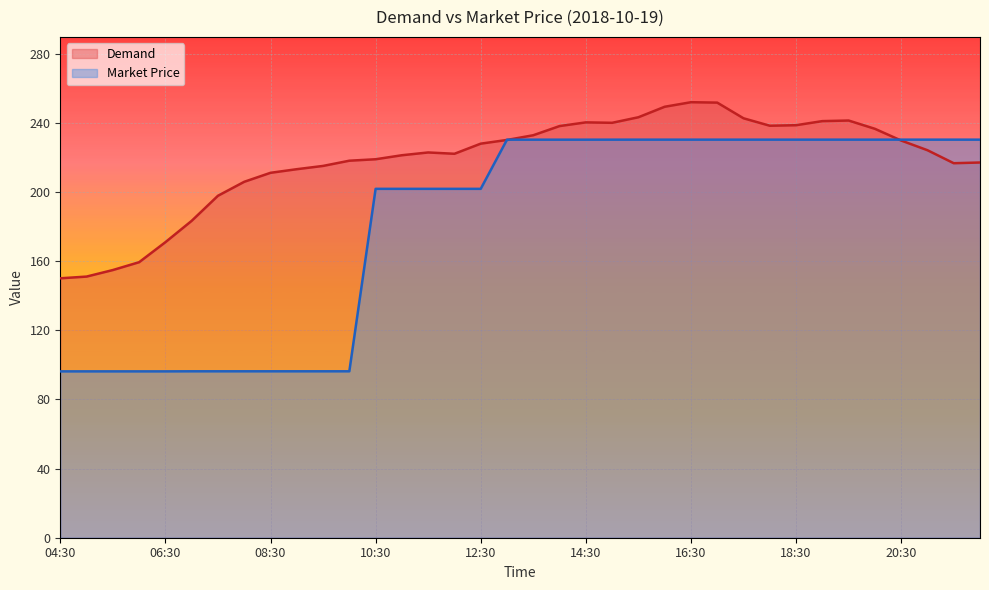

What are all the series names shown in the legend?

Demand, Market Price